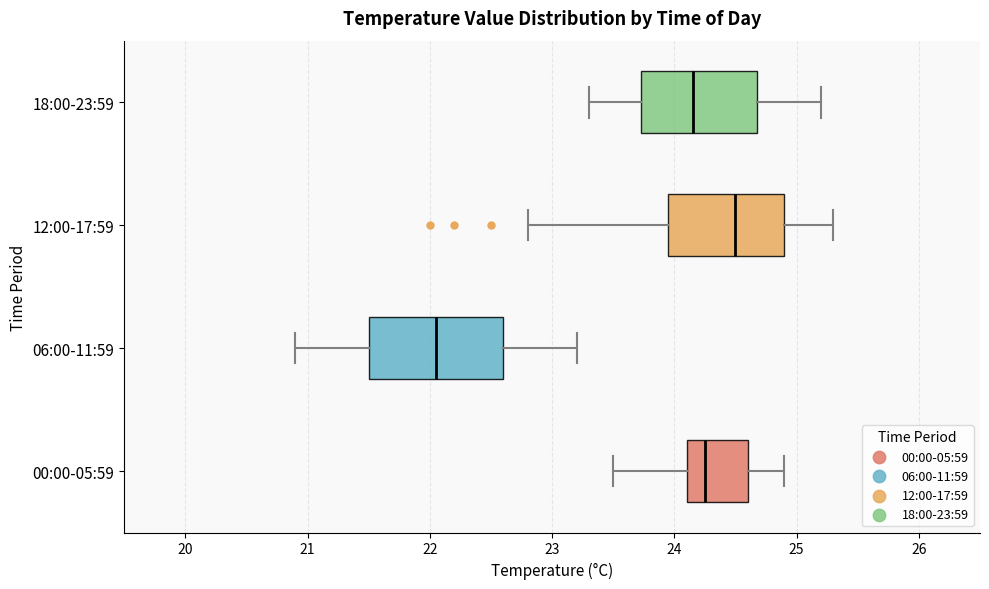

Which box's median line is the furthest to the right?

12:00-17:59